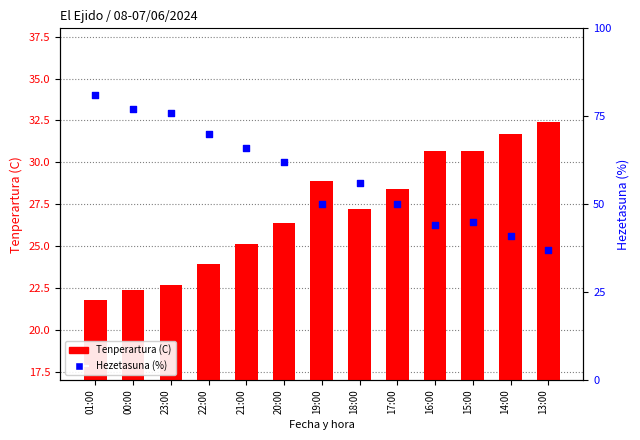

Which series has the largest Y range (max minus min)?

Tenperartura (C)